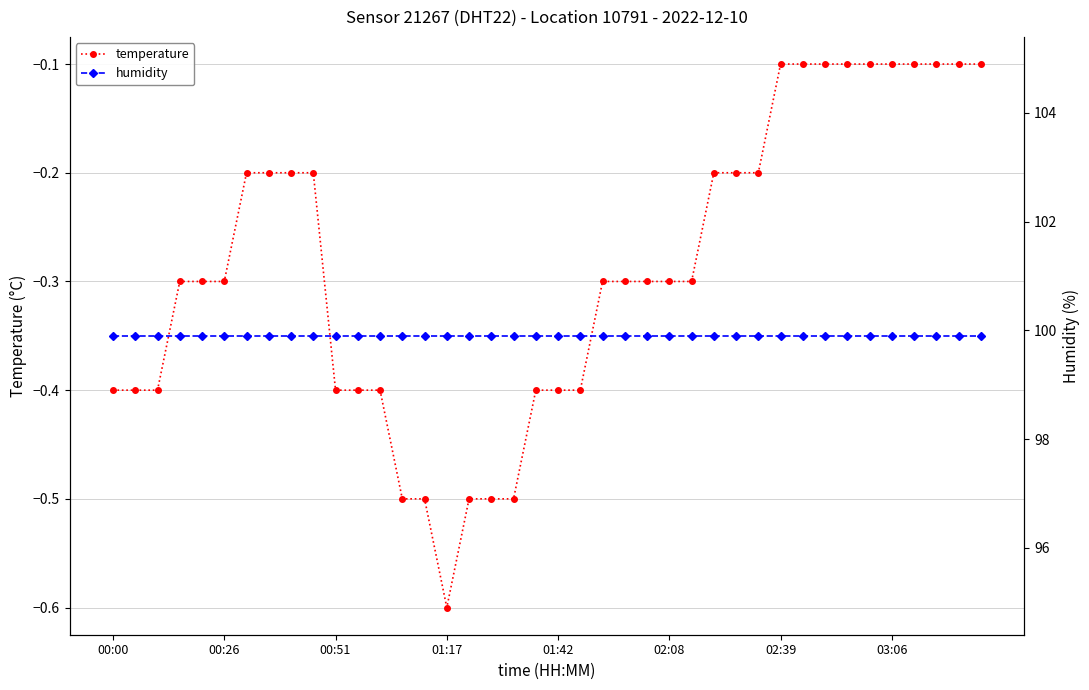

The temperature series shows -0.2 at 00:26. True or false?

False